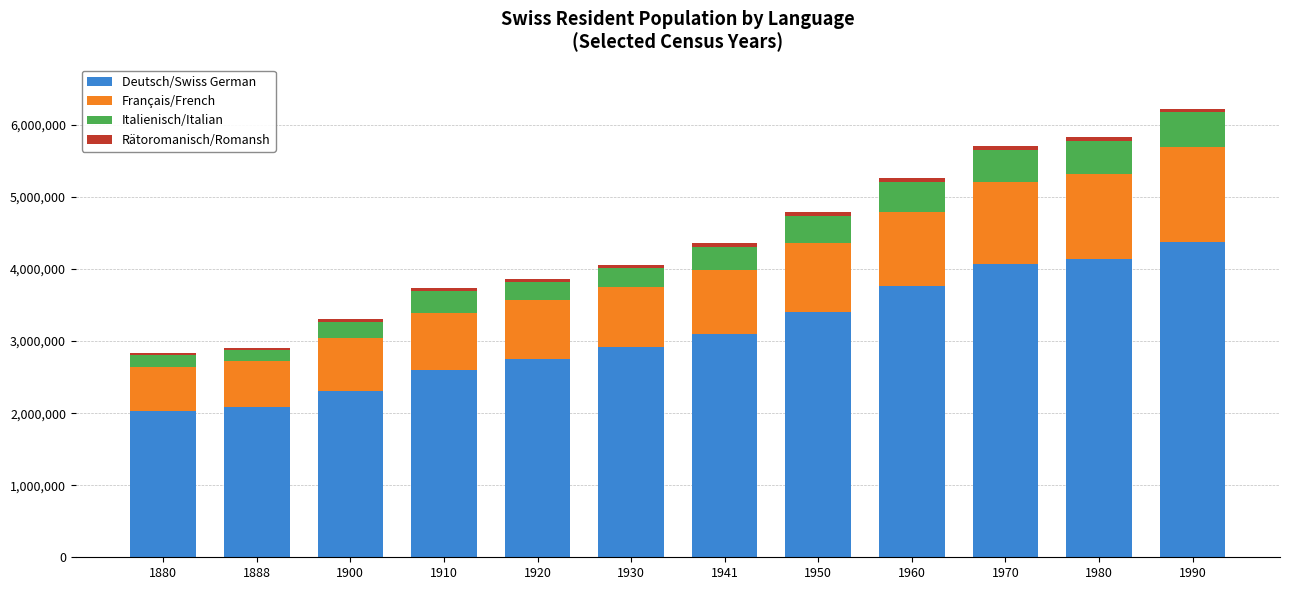

How many values in the Deutsch/Swiss German series are below 3097060?

6